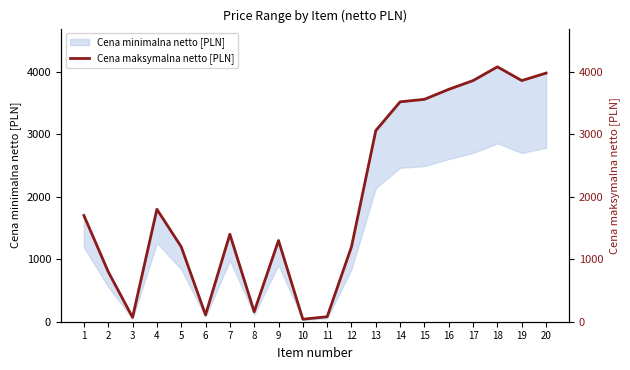

List the labels in order of value, smallest first.

10, 3, 11, 6, 8, 2, 5, 12, 9, 7, 1, 4, 13, 14, 15, 16, 17, 19, 20, 18